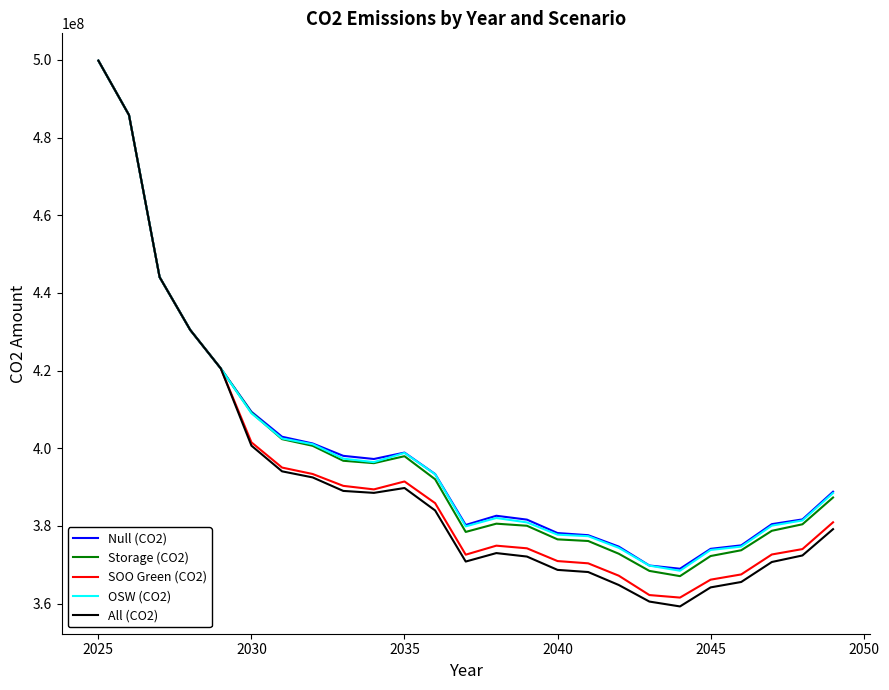

What is the highest value of the SOO Green (CO2) series?

499827798.0